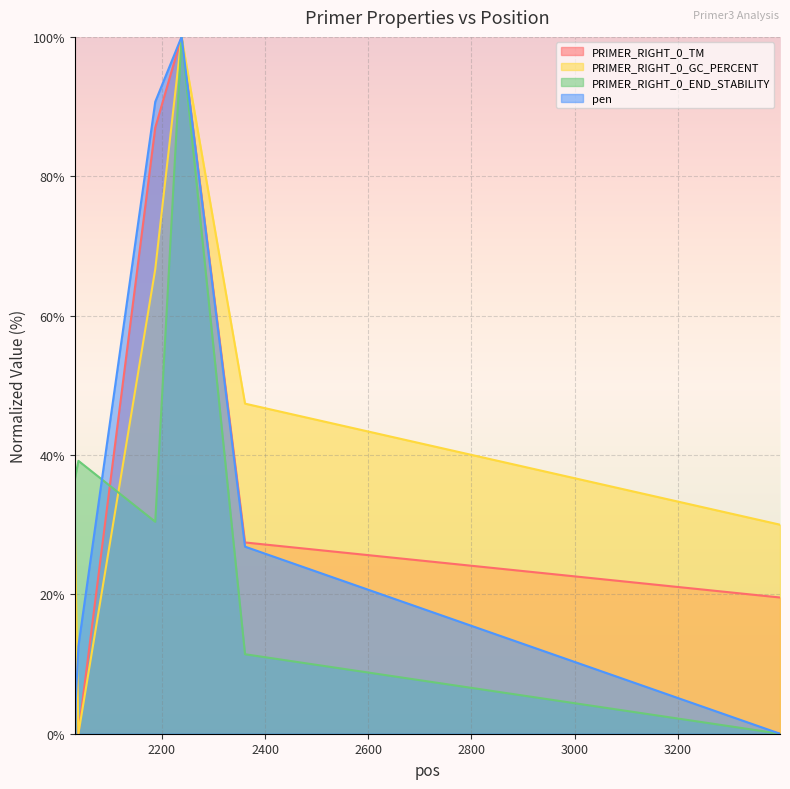

What is the difference between the maximum and second lowest values in the PRIMER_RIGHT_0_GC_PERCENT series?

70.0